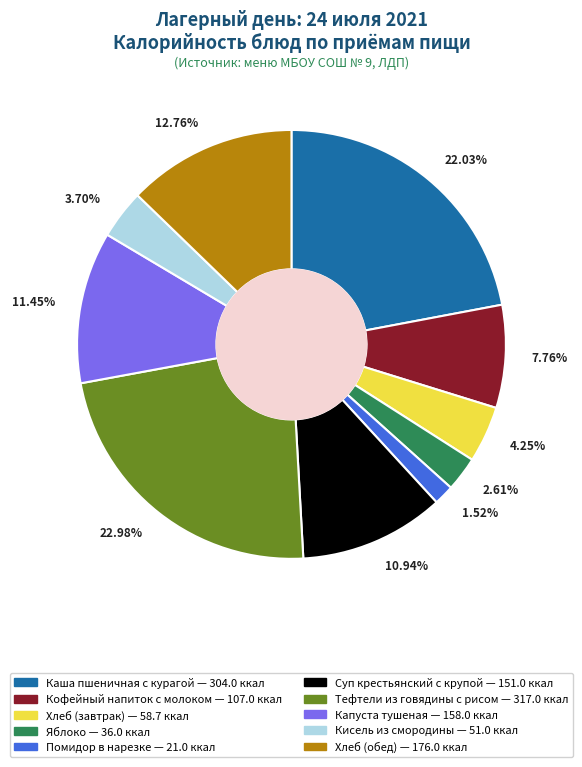

Is there a majority slice in this chart?

No